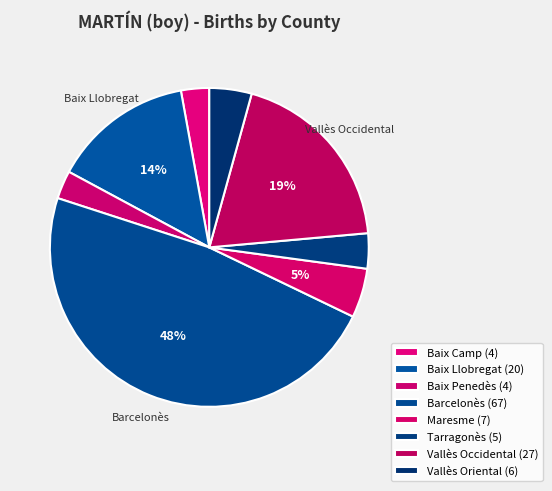

Is Baix Llobregat the majority of the pie?

No